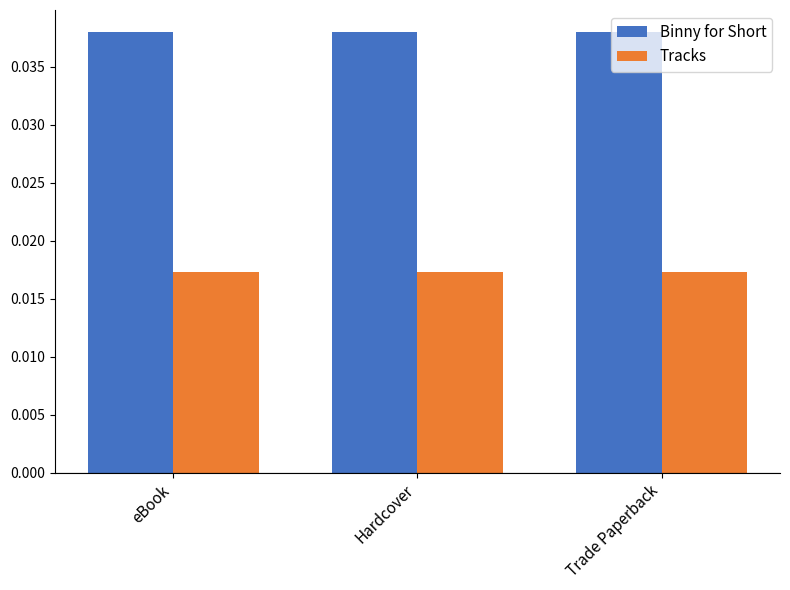

Is it true that Binny for Short equals 0.1 at Trade Paperback?

False